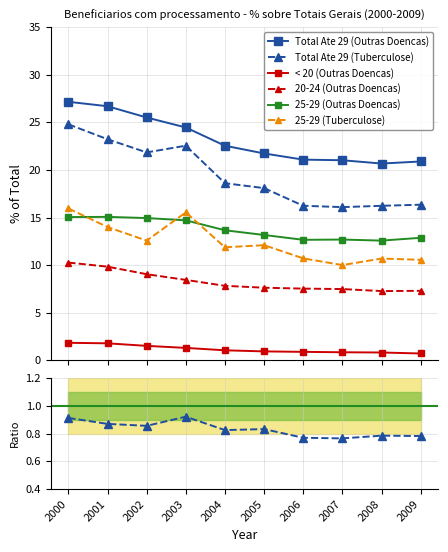

List the labels in order of < 20 (Outras Doencas) value, largest first.

2000, 2001, 2002, 2003, 2004, 2005, 2006, 2007, 2008, 2009